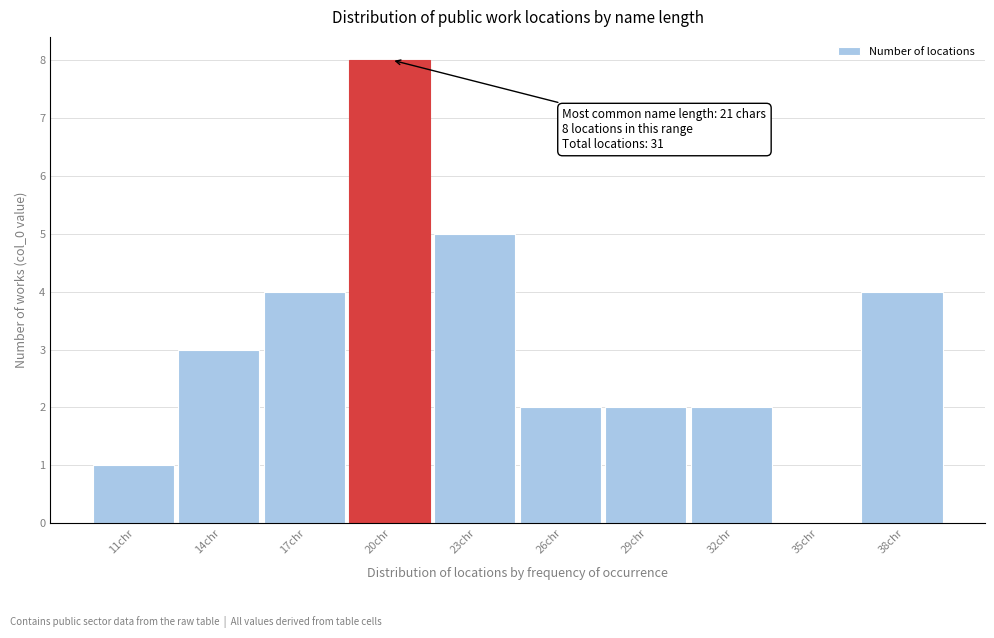

Reading left to right, list all the values displayed in this chart.

11chr=1	14chr=3	17chr=4	20chr=8	23chr=5	26chr=2	29chr=2	32chr=2	35chr=0	38chr=4